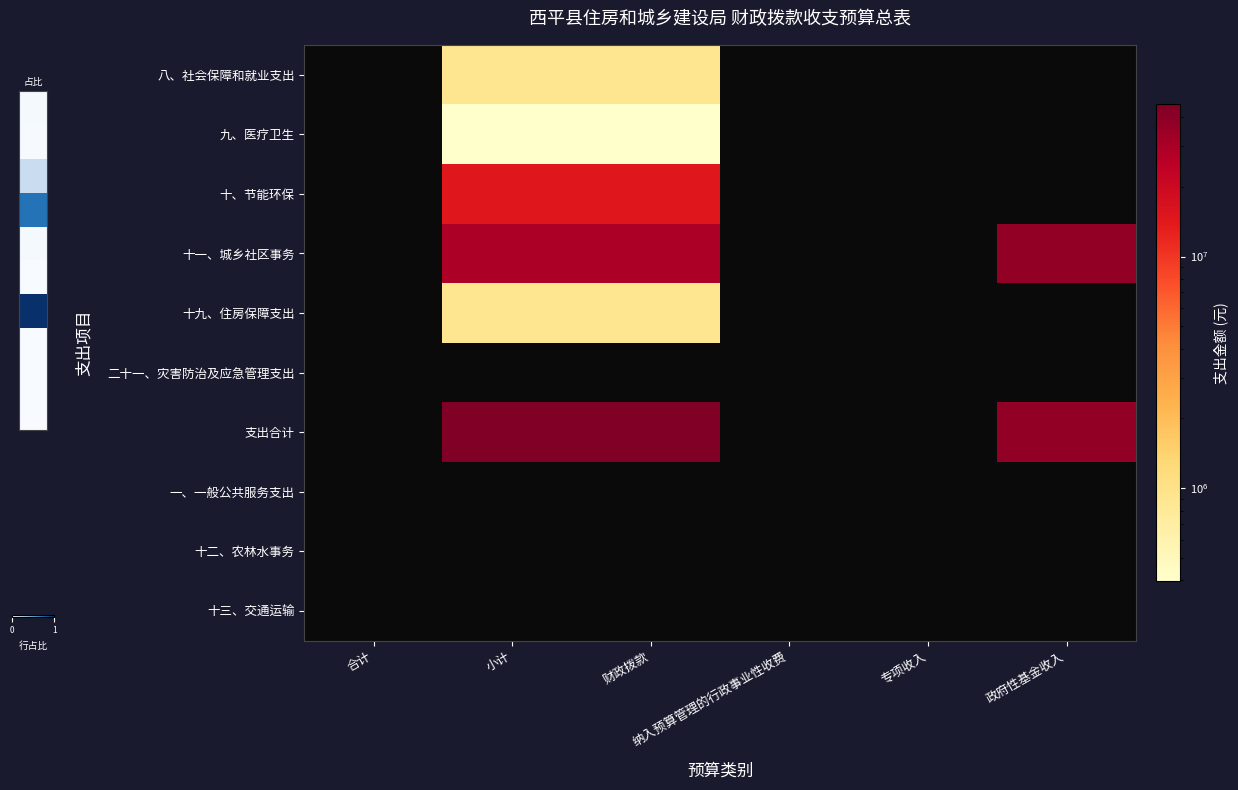

What is the smallest value displayed?

397418.0